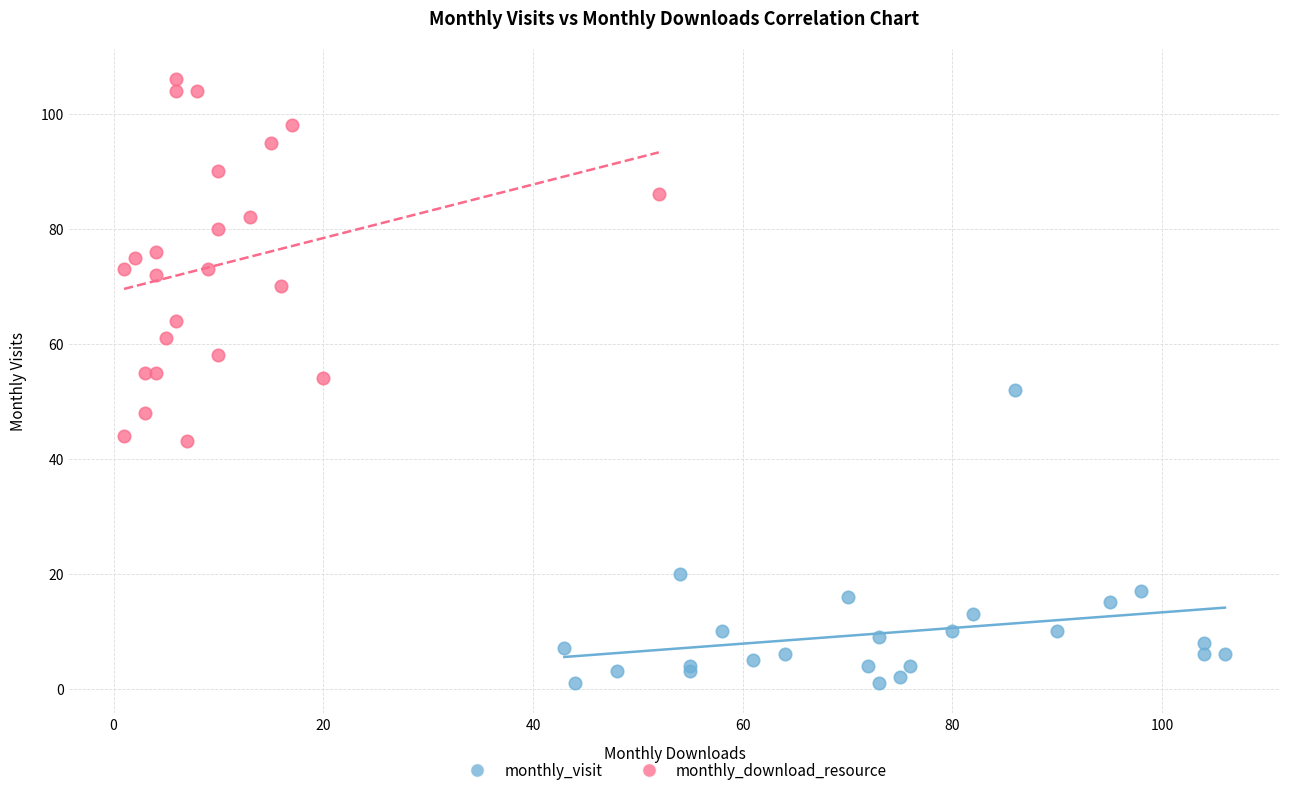

Which series contains the lowest Y value?

monthly_visit